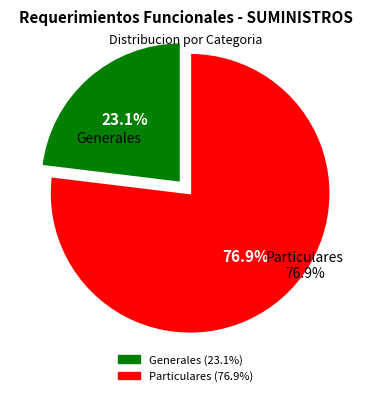

To the nearest percent, what is the average slice percentage?

50%